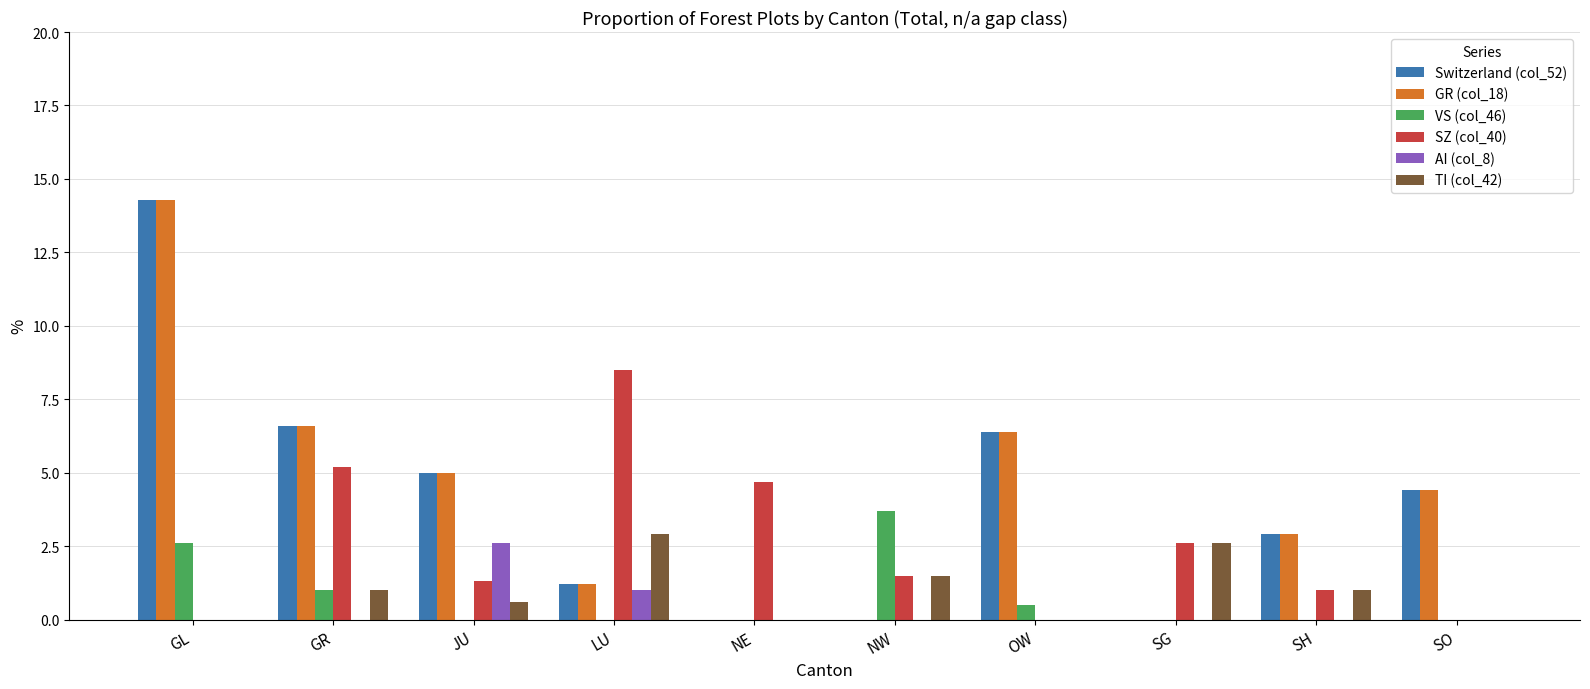

At which label is VS (col_46) closest to 1?

GR